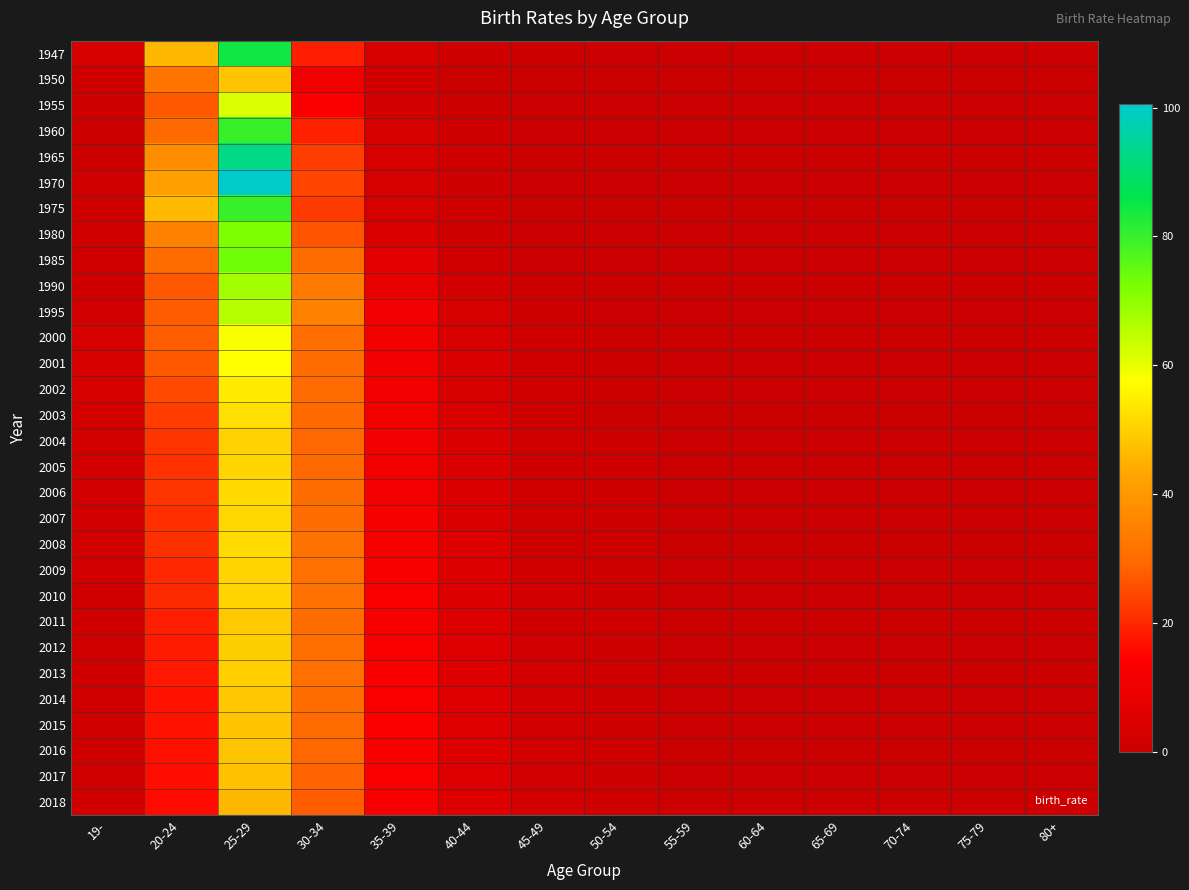

Rank the series at 20-24 from lowest to highest value.

2018, 2017, 2016, 2015, 2014, 2013, 2012, 2011, 2009, 2010, 2007, 2008, 2005, 2004, 2006, 2003, 2002, 1990, 2001, 1955, 1995, 2000, 1960, 1985, 1950, 1980, 1965, 1970, 1947, 1975